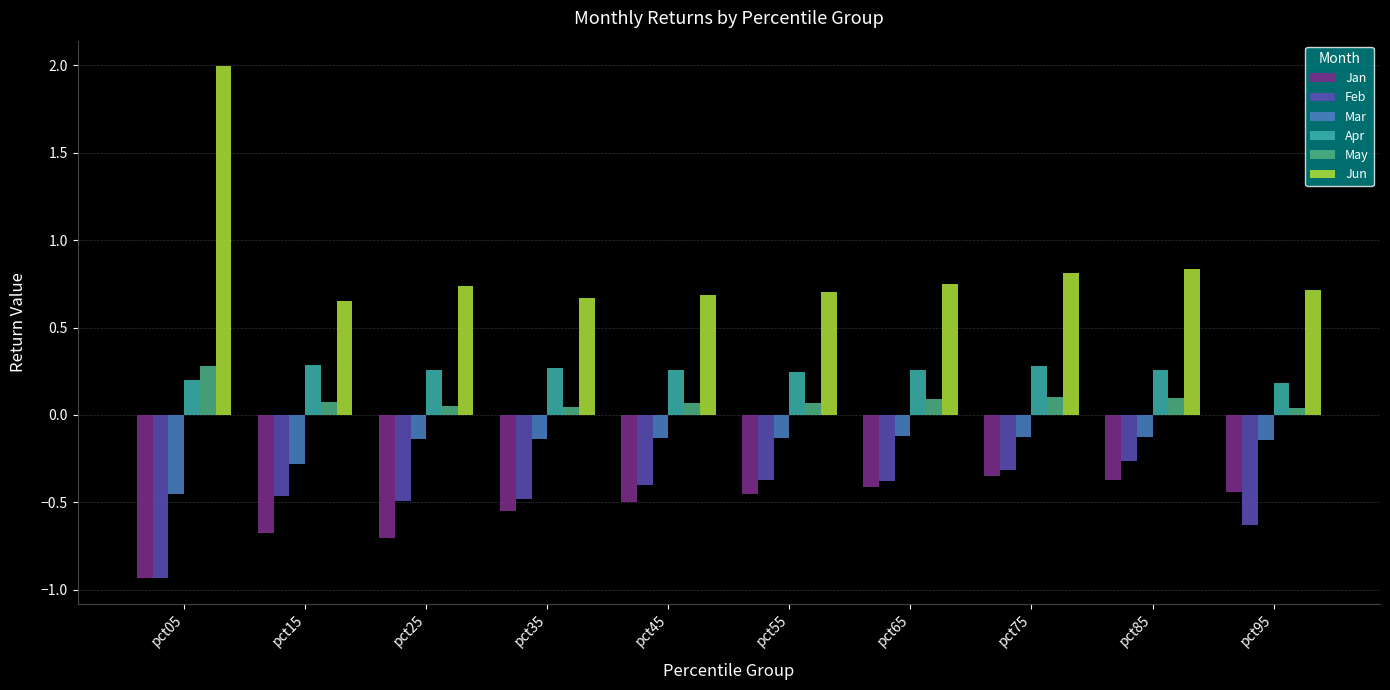

How many data points does each series have?

10